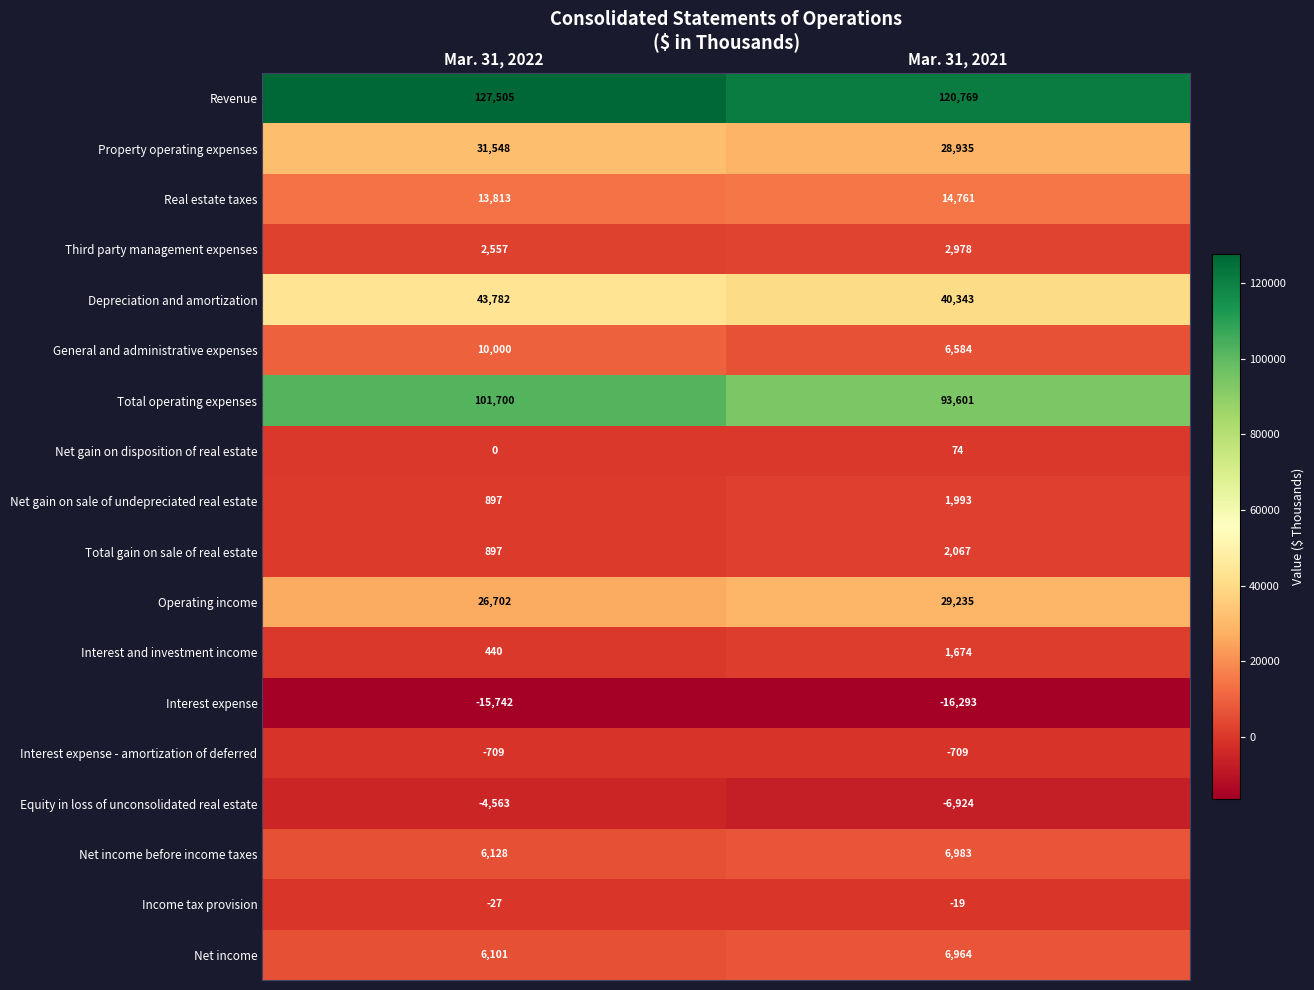

Which label corresponds to the smallest value in the chart?

Mar. 31, 2021